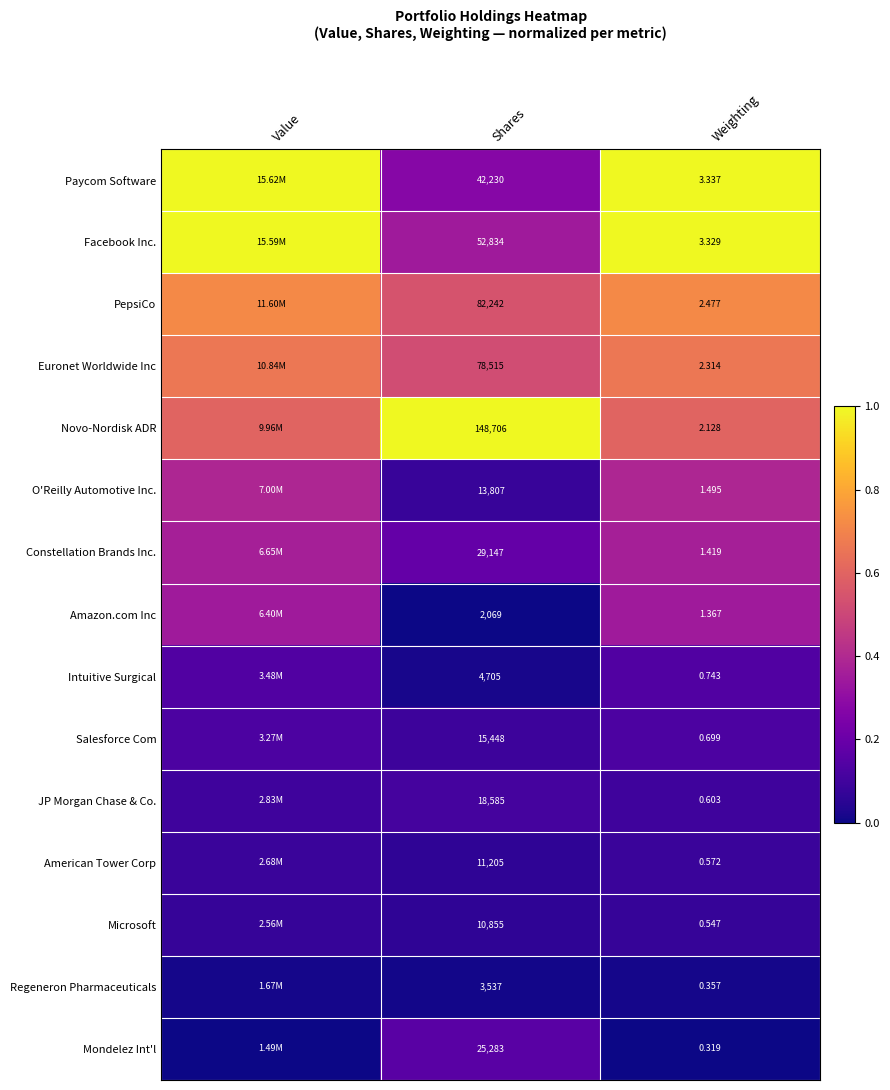

At Shares, list the series in order from smallest to largest.

Amazon.com Inc, Regeneron Pharmaceuticals, Intuitive Surgical, Microsoft, American Tower Corp, O'Reilly Automotive Inc., Salesforce Com, JP Morgan Chase & Co., Mondelez Int'l, Constellation Brands Inc., Paycom Software, Facebook Inc., Euronet Worldwide Inc, PepsiCo, Novo-Nordisk ADR